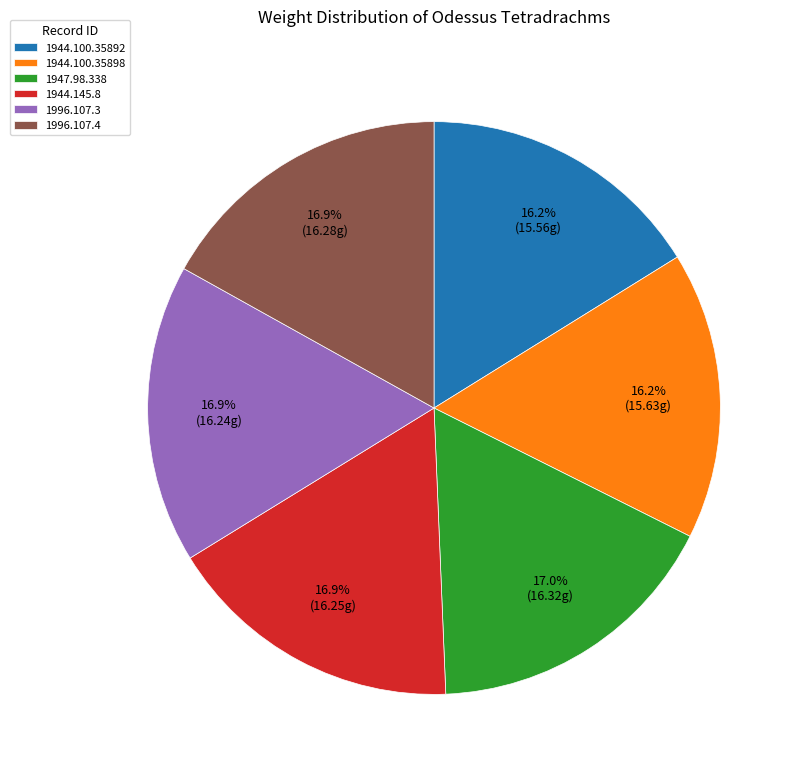

Approximately how many times larger is the value at 1944.145.8 compared to 1947.98.338?

1.0